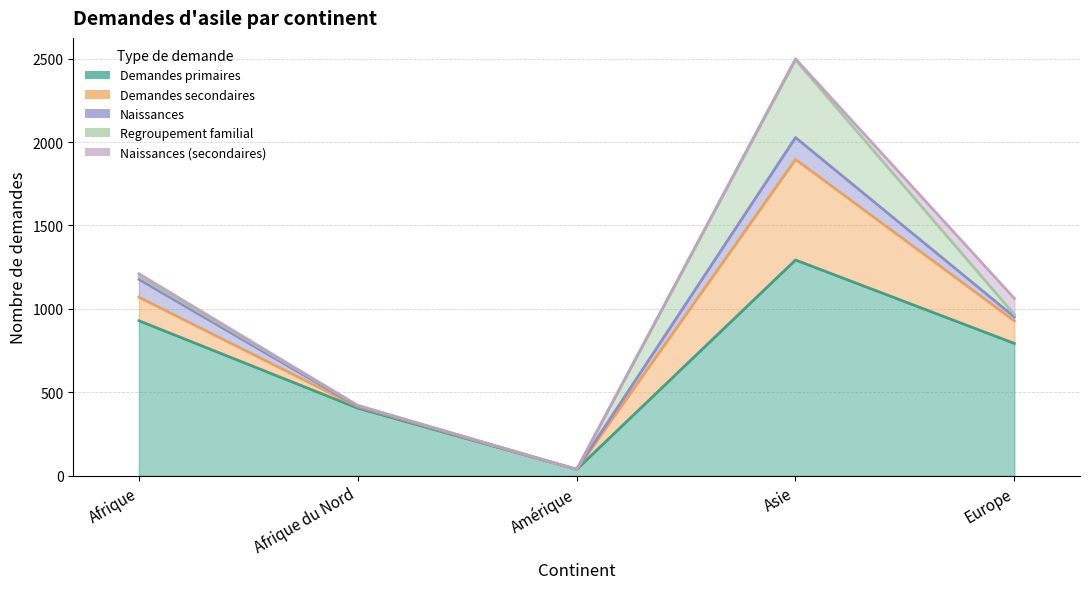

What is the difference between the second highest and minimum values in the Demandes secondaires series?

141